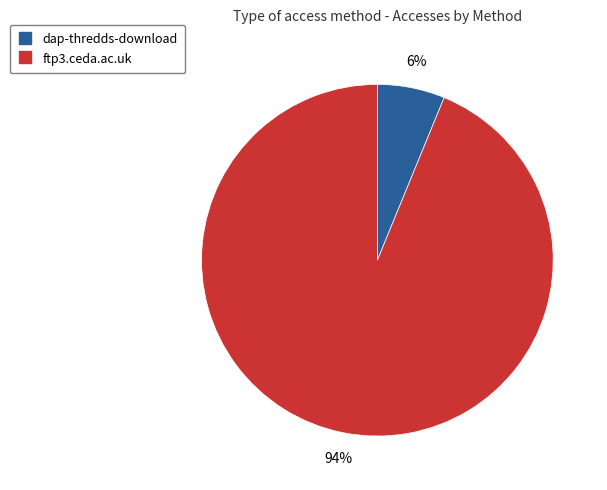

To the nearest percent, what is the difference between the dap-thredds-download and ftp3.ceda.ac.uk slice percentages?

88%